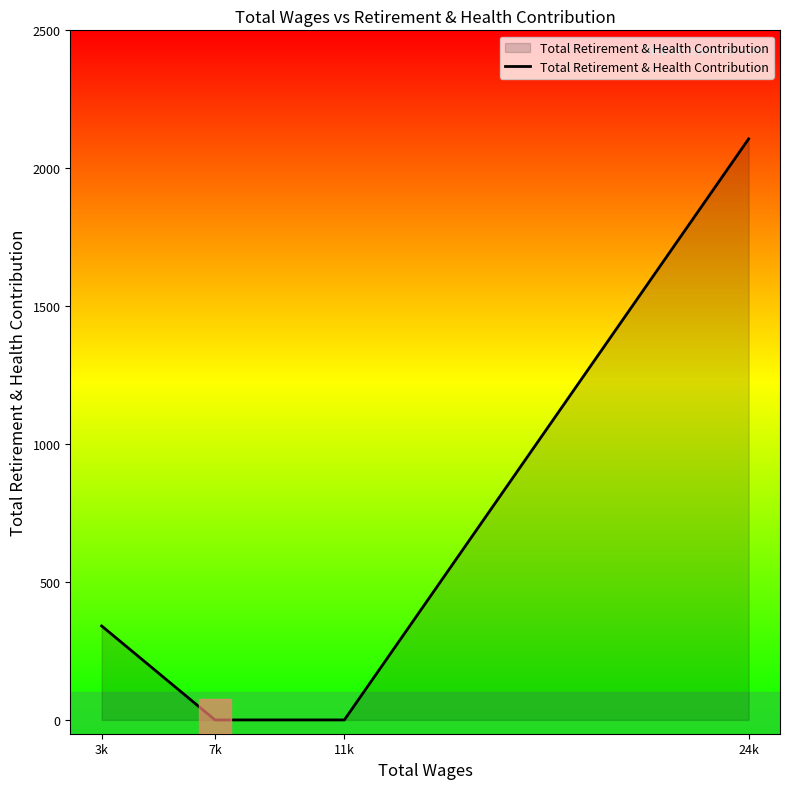

Is it true that the value at 3k is 340.7?

True